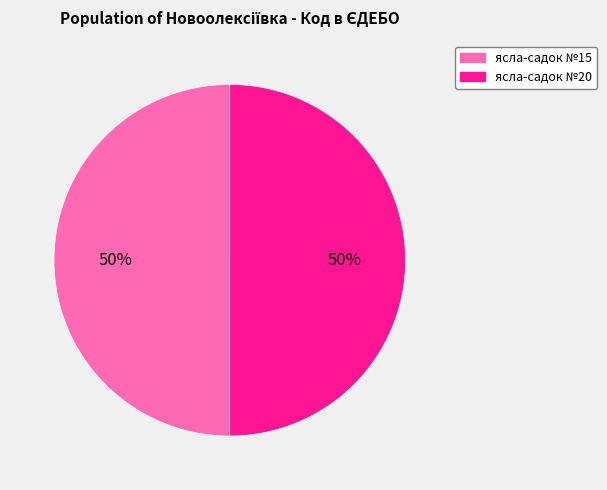

To the nearest percent, what is the combined percentage of ясла-садок №20 and ясла-садок №15?

100%